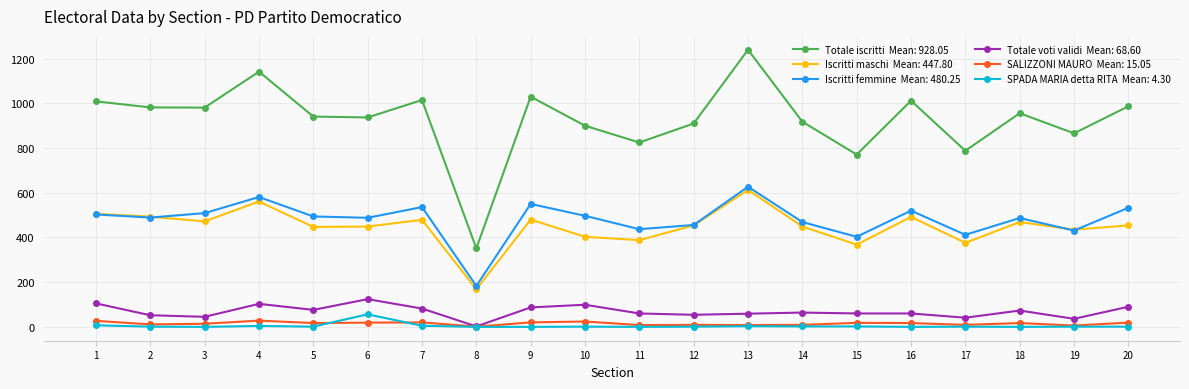

What is the greatest value displayed?

1240